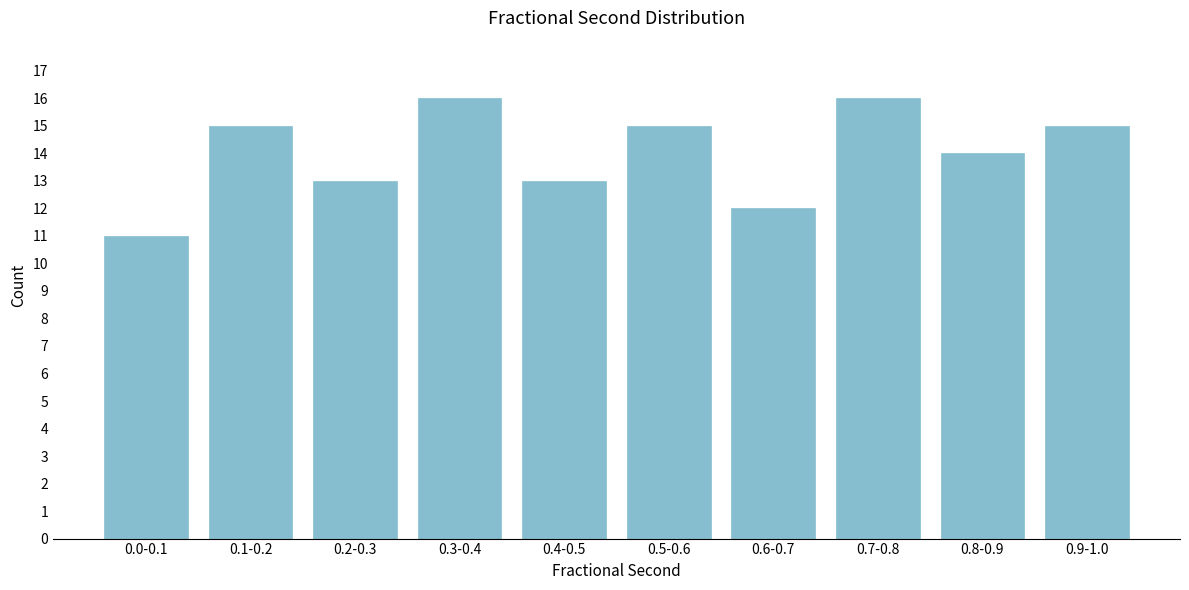

Reading right to left, list all the values displayed in this chart.

15	14	16	12	15	13	16	13	15	11